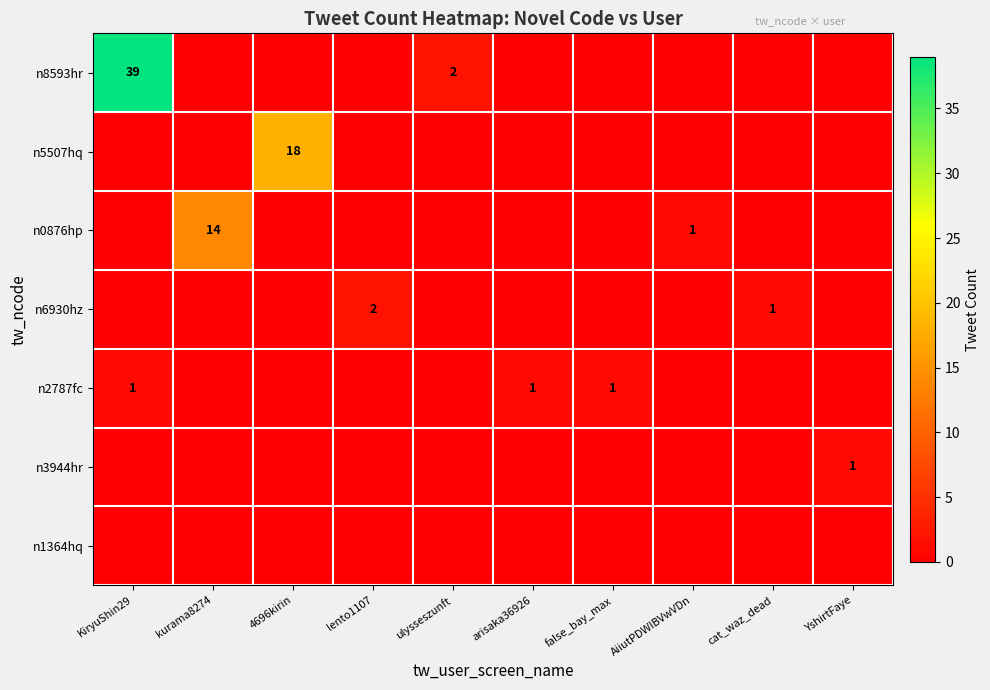

Is it true that n0876hp equals 0 at AiiutPDWIBVwVDn?

False